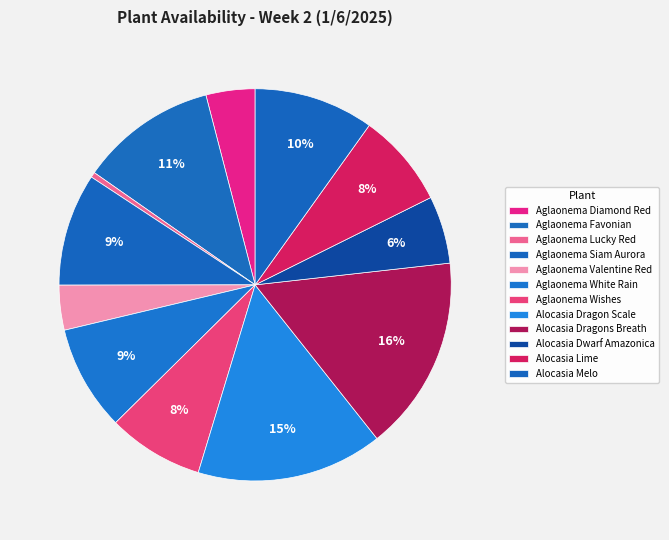

Count the number of slices in the pie.

12